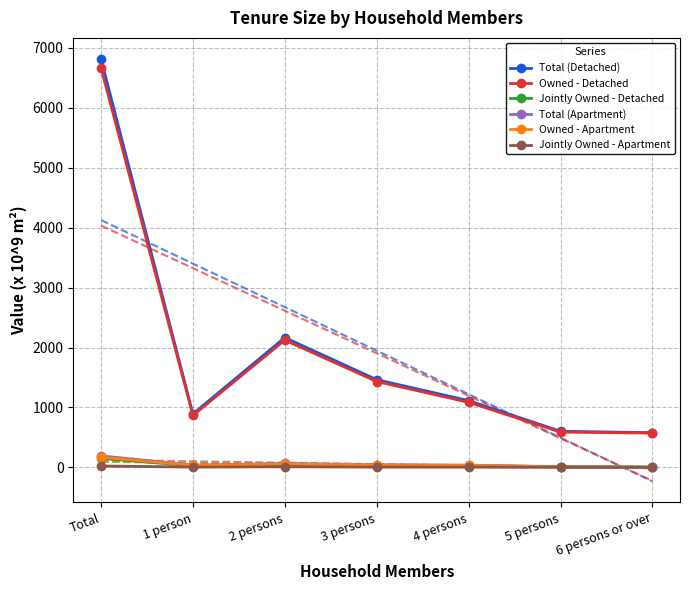

What is the label of the 7th point from the left?

6 persons or over